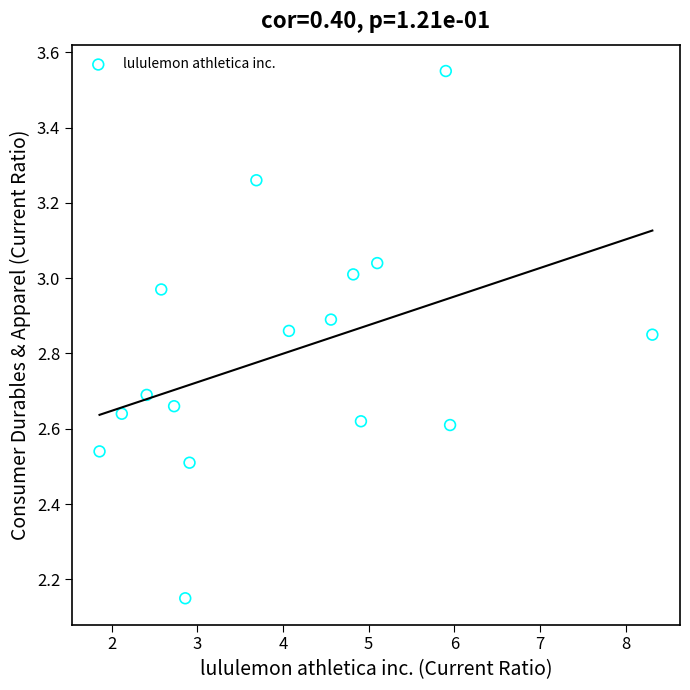

What is the range of Y values (max minus min)?

1.4